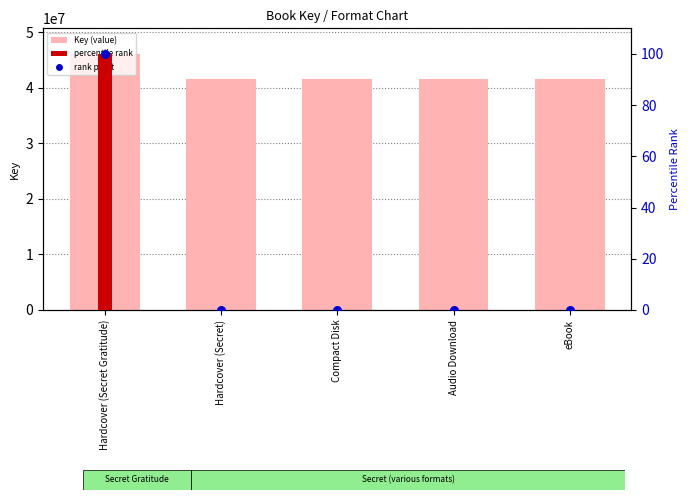

Which series contains the lowest Y value?

percentile rank